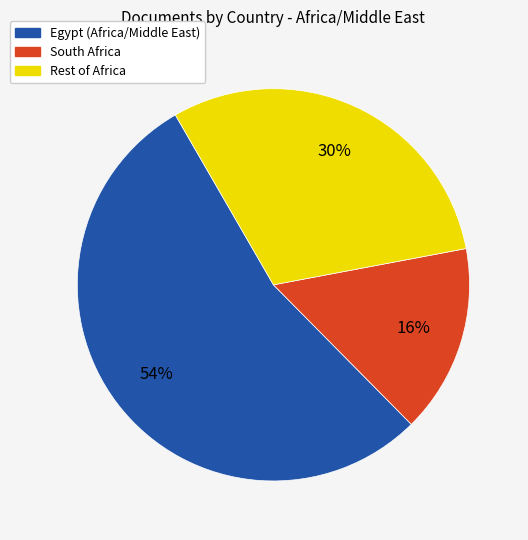

To the nearest percent, what is the average slice percentage?

33%